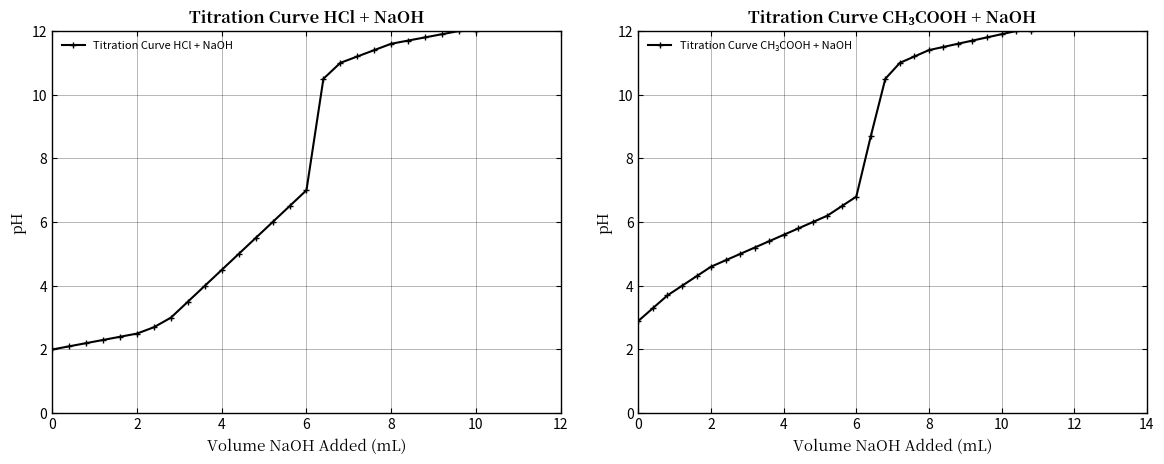

How many lines are shown in the chart?

2